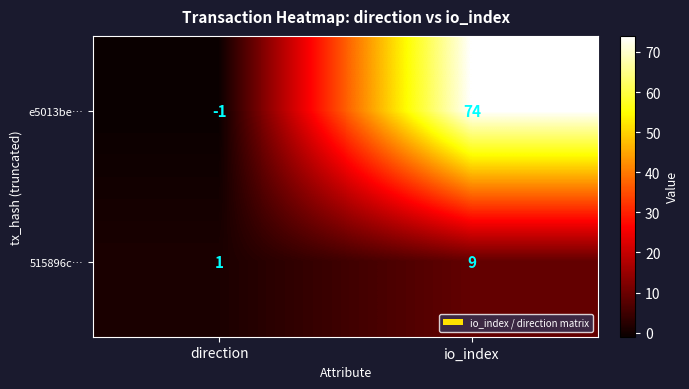

At which label is e5013be… closest to 36?

direction